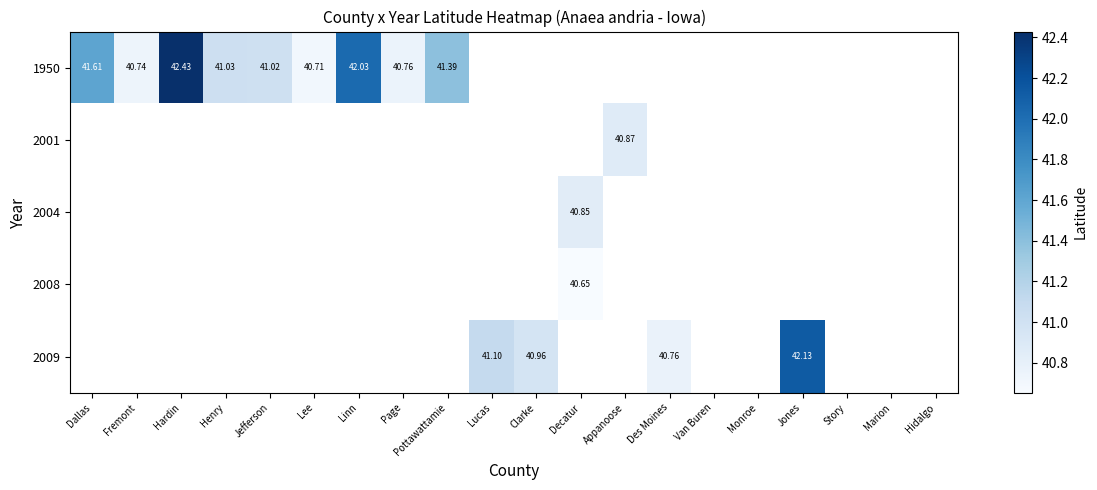

Count the number of data series in this chart.

5